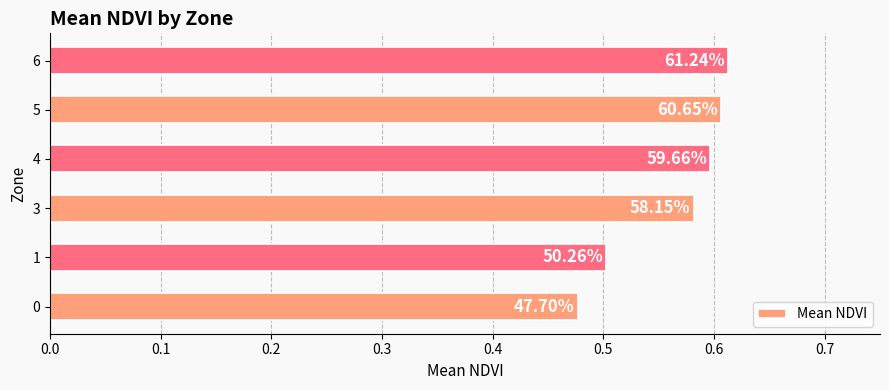

How many bars are there in total?

6